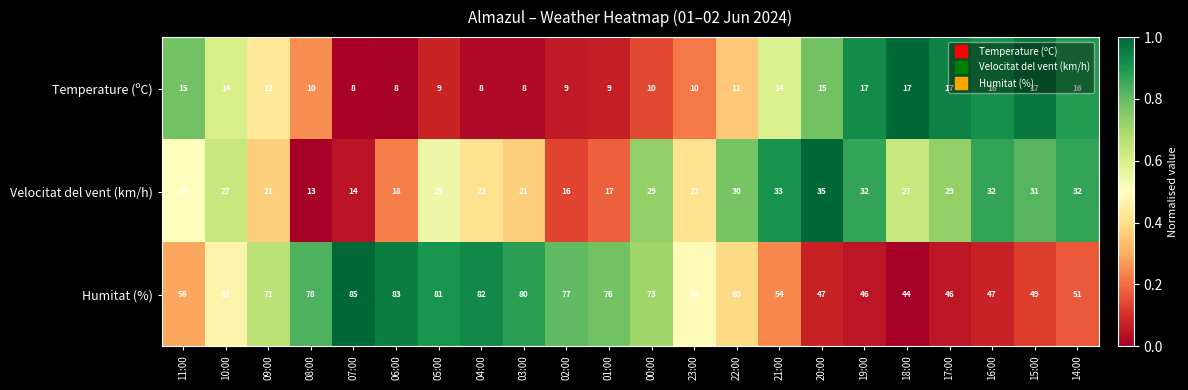

List the series in order of their peak value, highest first.

Humitat (%), Velocitat del vent (km/h), Temperature (ºC)